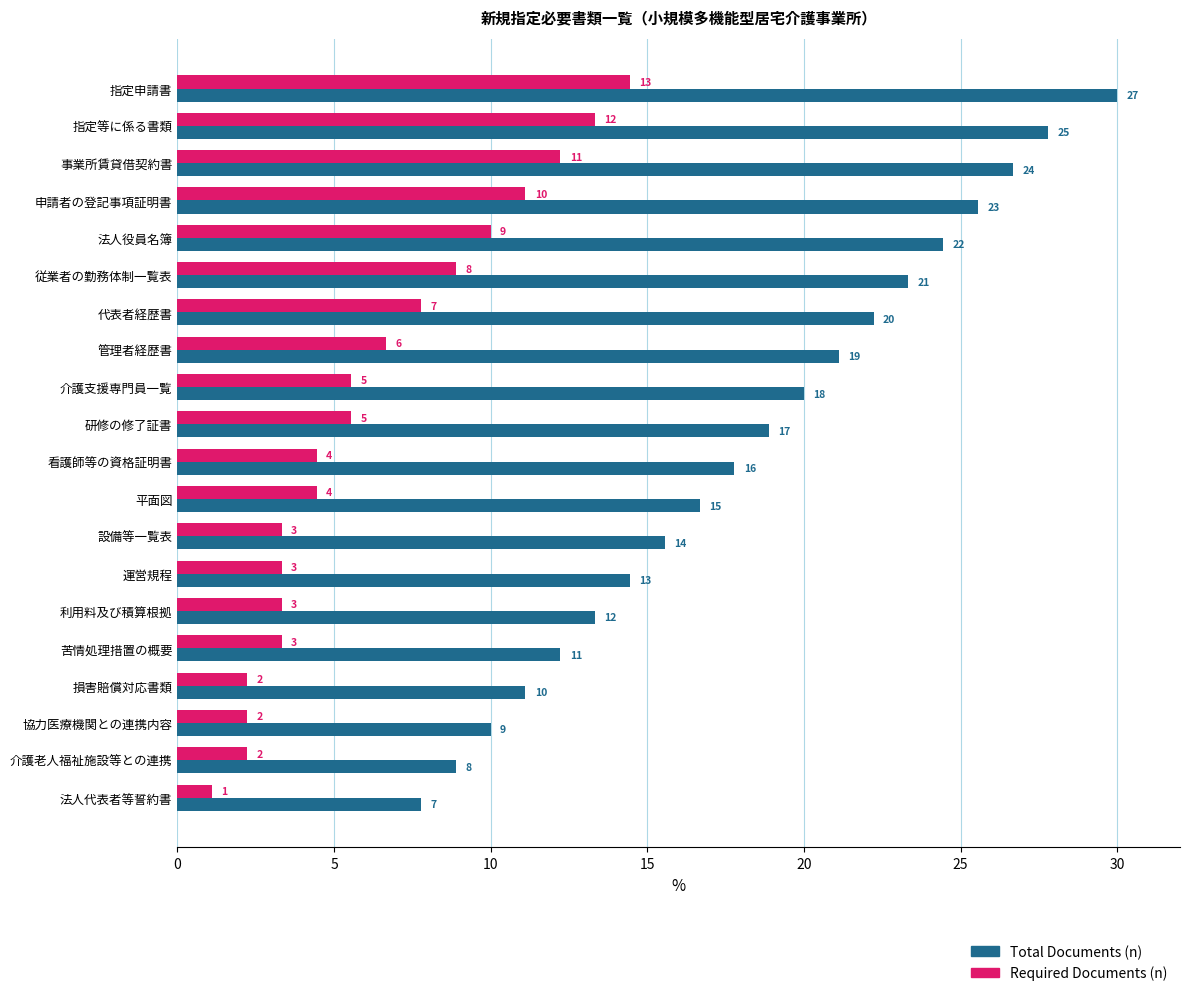

What are all the series names shown in the legend?

Total Documents (n), Required Documents (n)